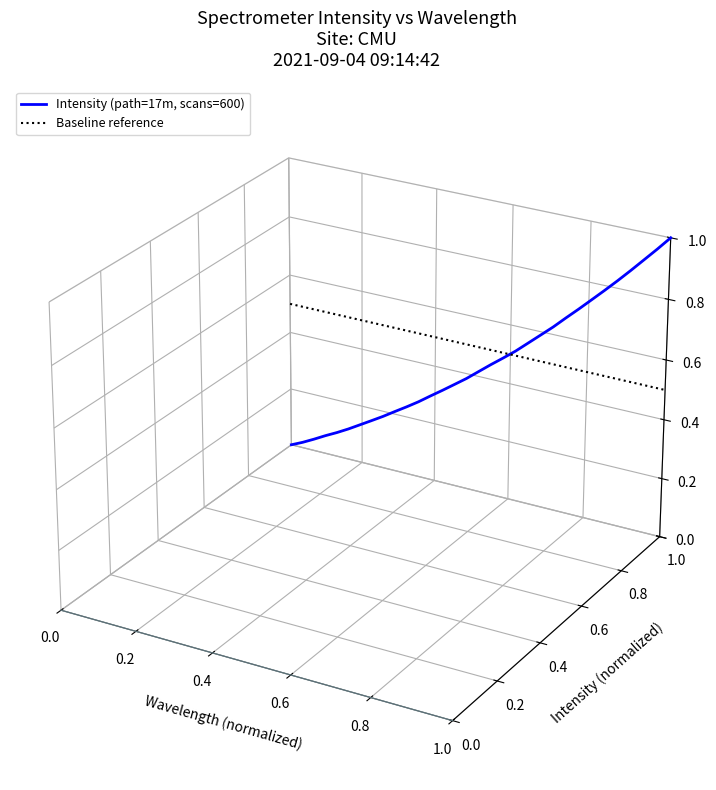

Between 218.8244 and 222.0721, which is larger?

222.0721